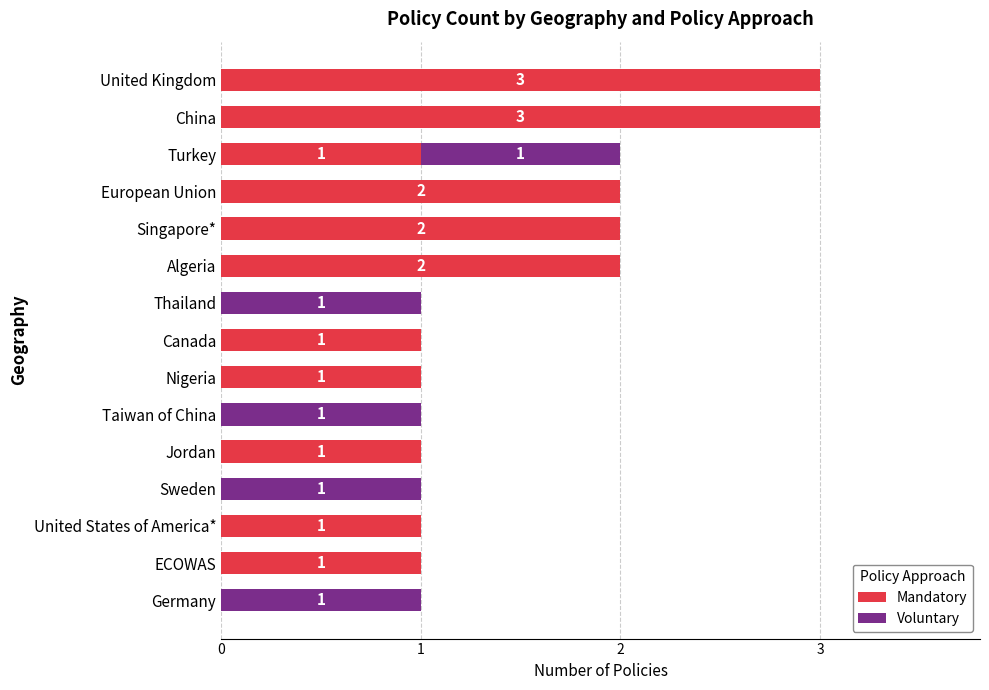

What is the sum of the Mandatory values at United States of America* and United Kingdom?

4